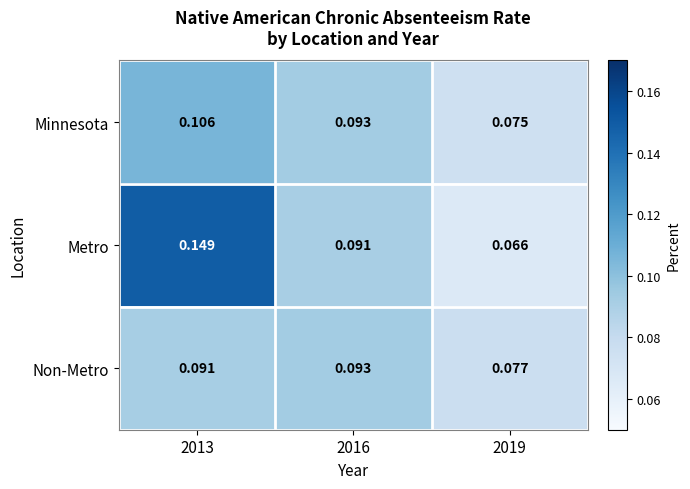

Which series has the largest range (max minus min)?

Metro